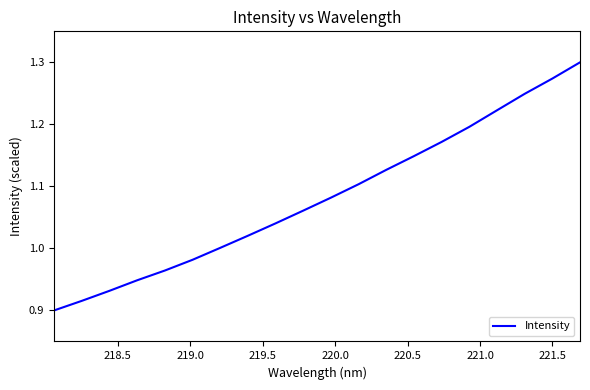

What is the difference between the maximum and minimum values?

0.4